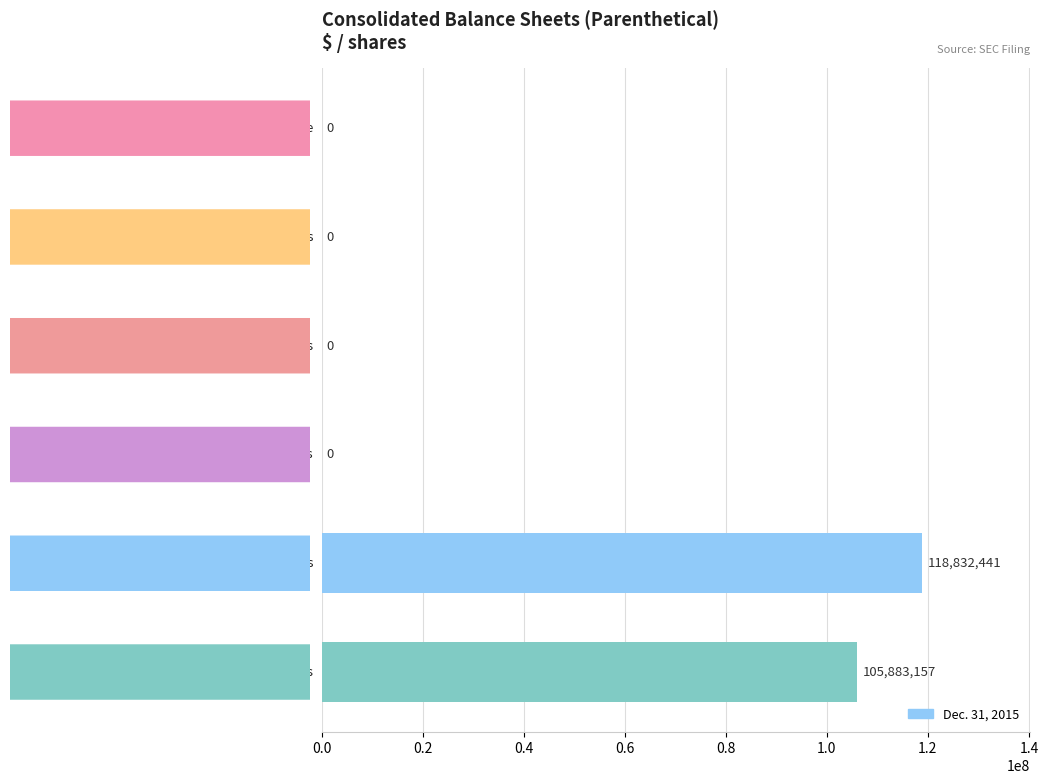

How many values are between 0 and 105883157?

5